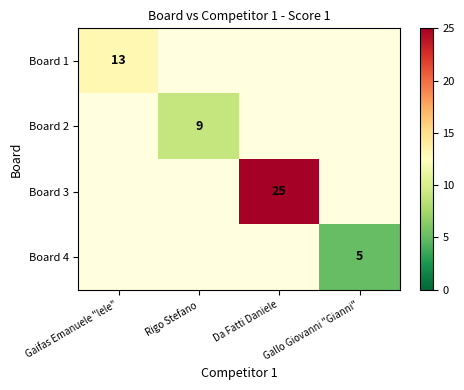

What is the maximum value shown in the chart?

25.0